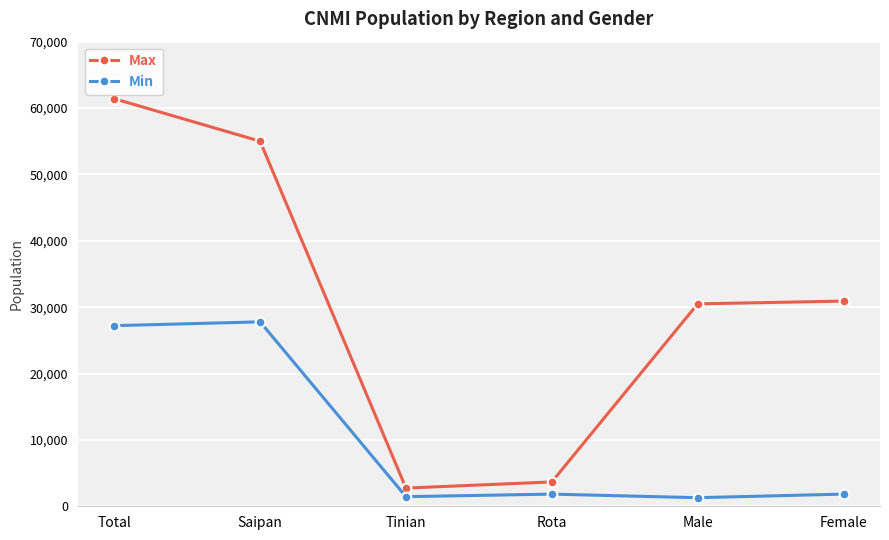

What is the value of the Min point at the 1st from the left?

27213